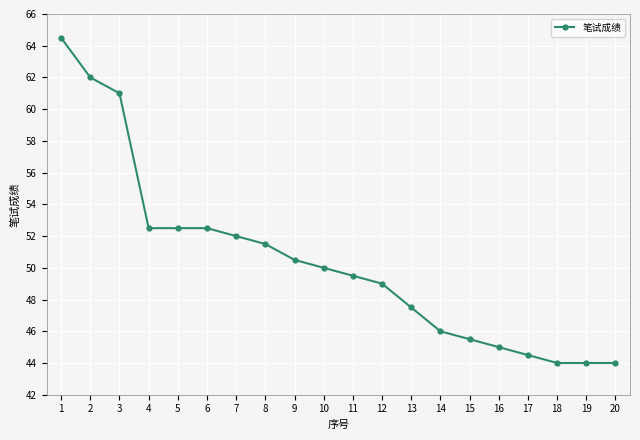

What is the smallest value displayed?

44.0